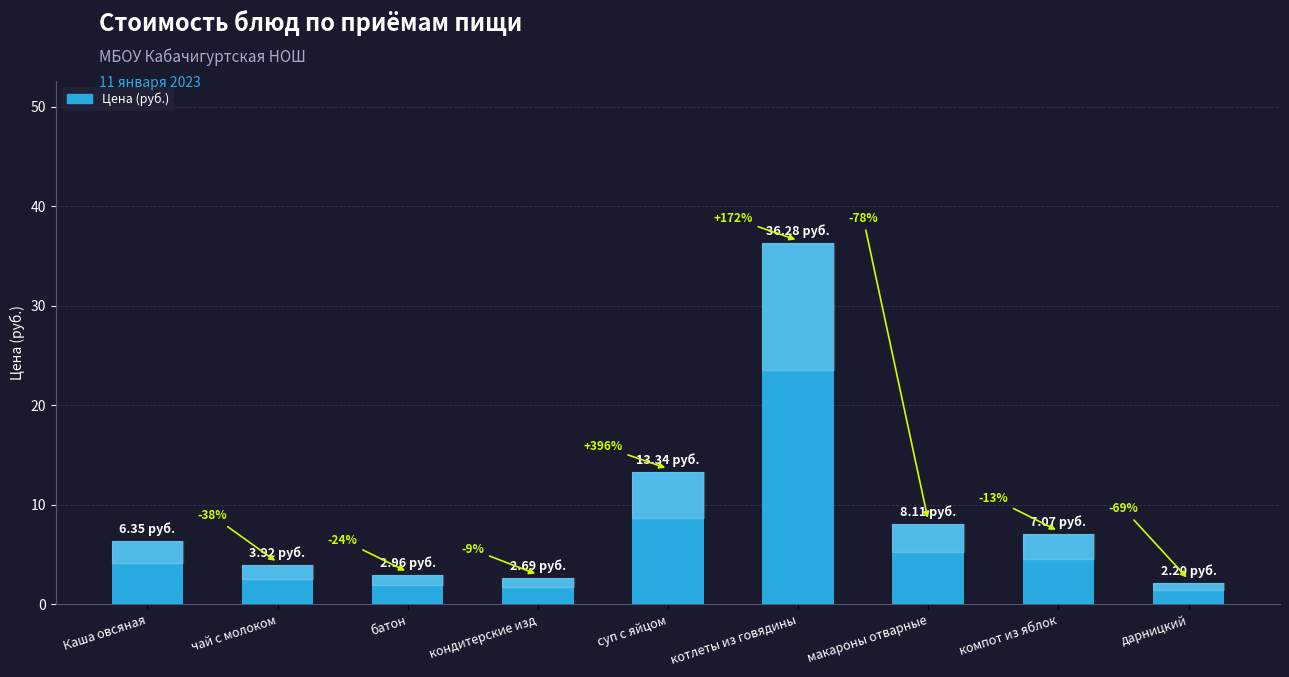

Are the bars horizontal?

No